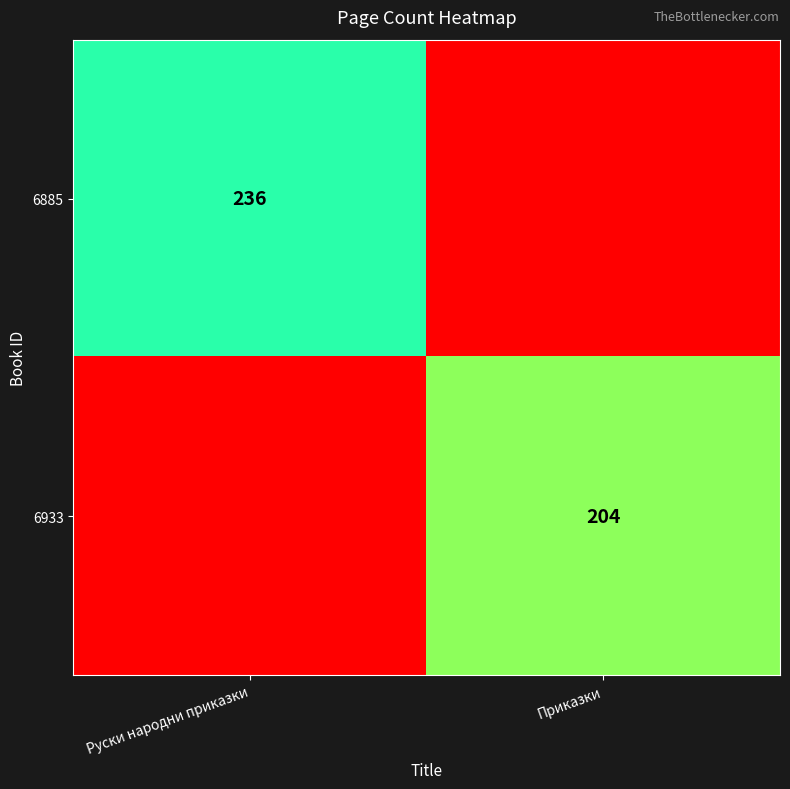

The value of 6885 at Руски народни приказки is 310. True or false?

False